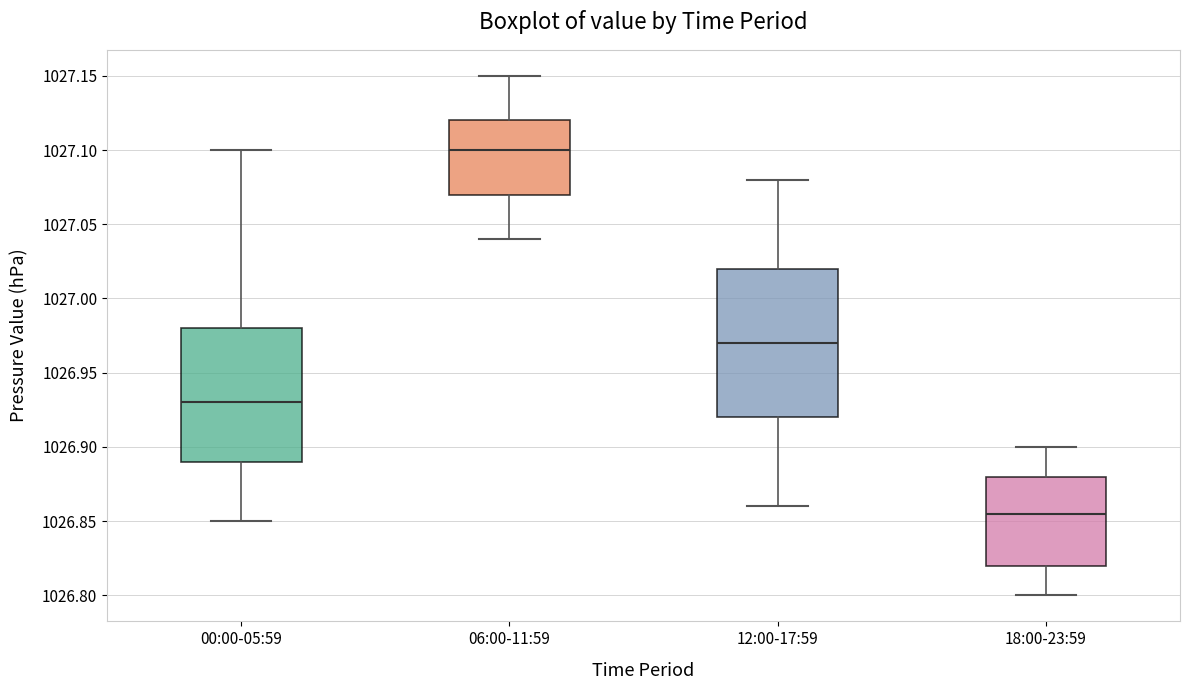

Which box has the highest median line?

06:00-11:59